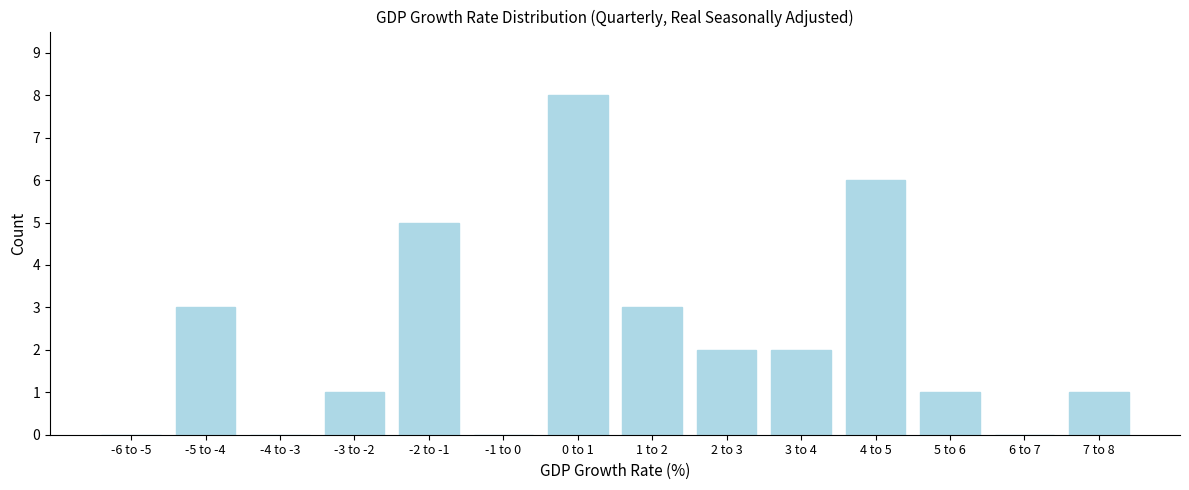

Reading left to right, transcribe all the data shown in this chart.

-6 to -5=0	-5 to -4=3	-4 to -3=0	-3 to -2=1	-2 to -1=5	-1 to 0=0	0 to 1=8	1 to 2=3	2 to 3=2	3 to 4=2	4 to 5=6	5 to 6=1	6 to 7=0	7 to 8=1